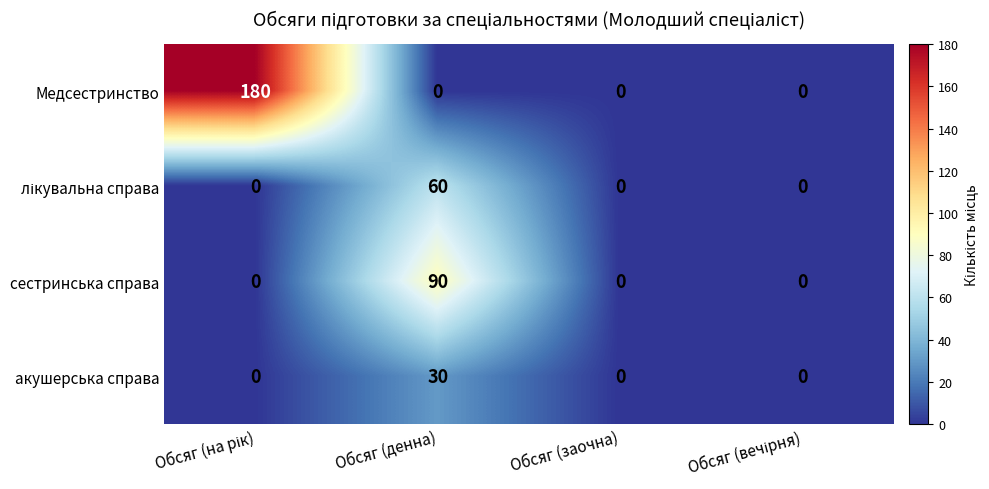

What is the sum of all Медсестринство values?

180